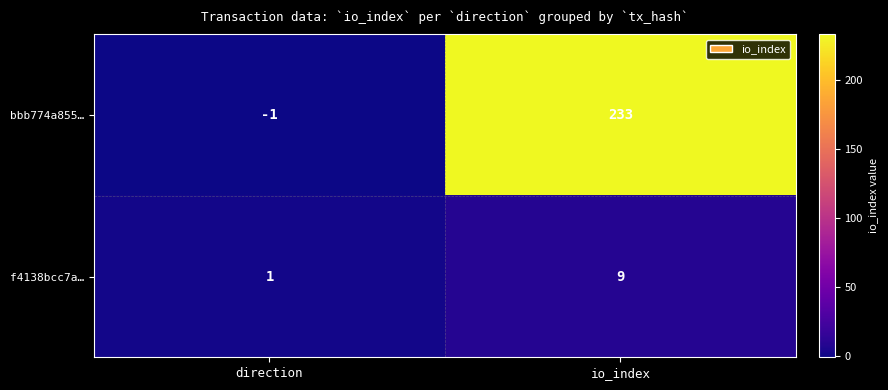

What is the total value across all series at io_index?

242